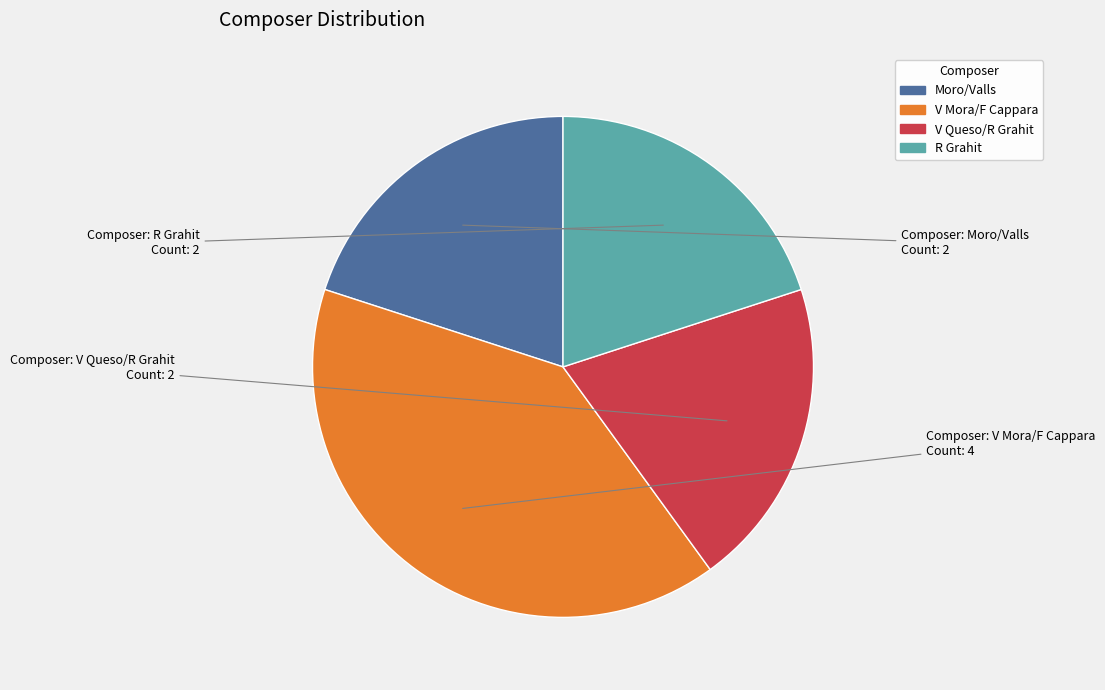

Approximately how many times larger is the value at Moro/Valls compared to V Queso/R Grahit?

1.0